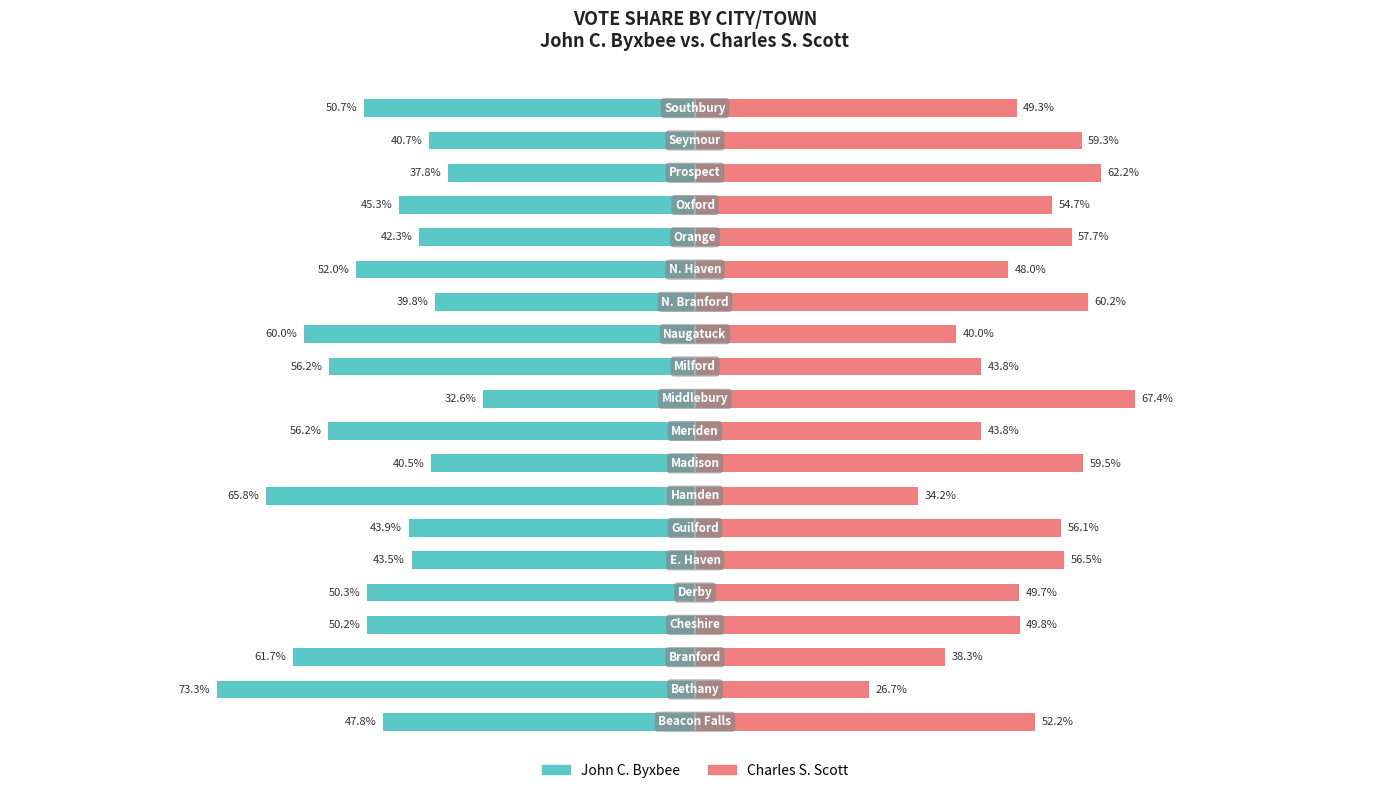

The value of Charles S. Scott at 10 is 101.8. True or false?

False